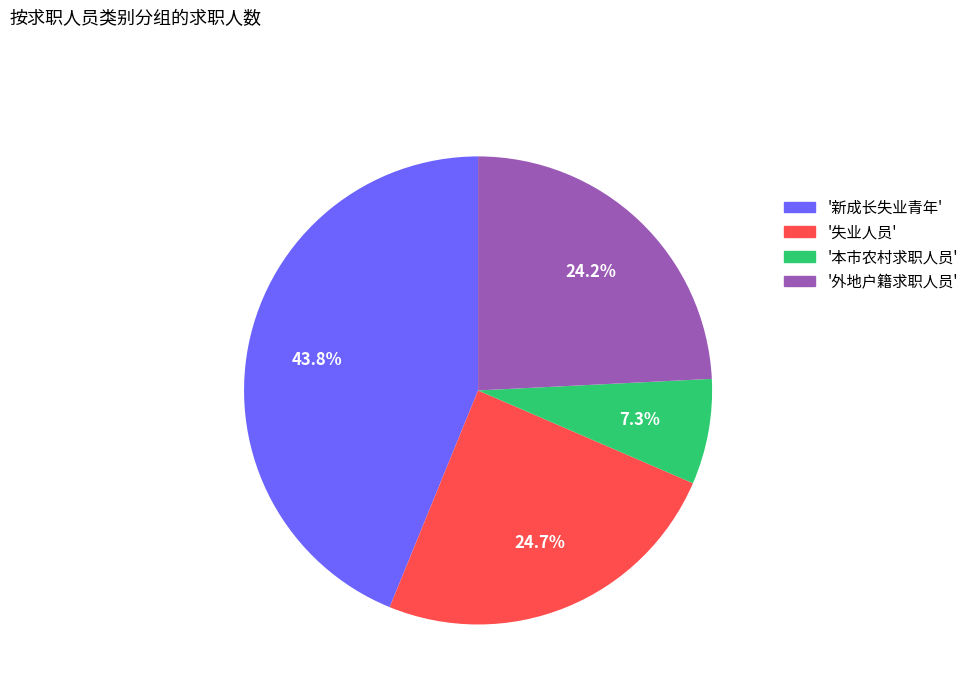

Is there any slice that represents more than half of the pie?

No